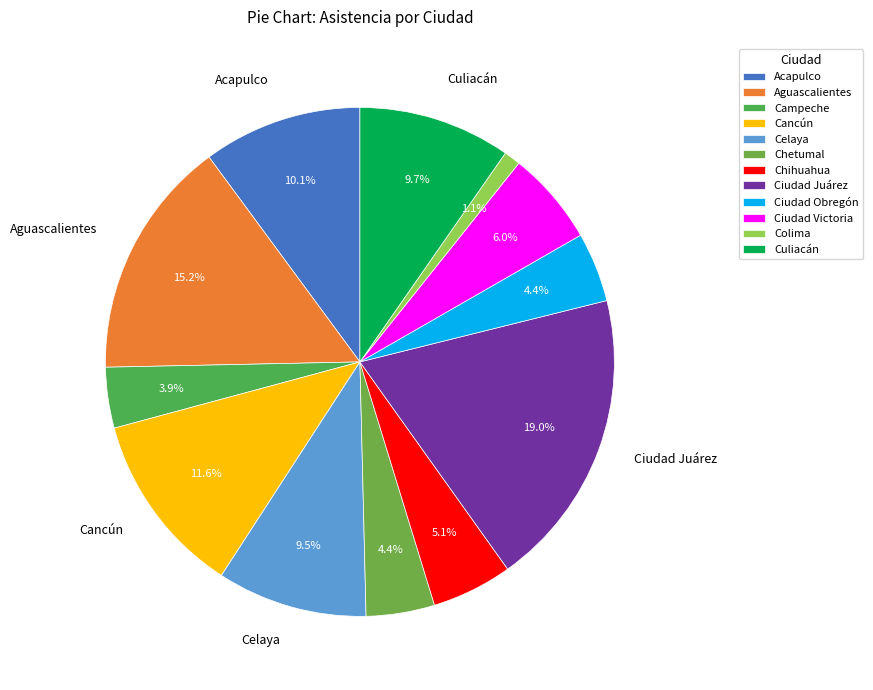

Rank the categories by value from highest to lowest.

Ciudad Juárez, Aguascalientes, Cancún, Acapulco, Culiacán, Celaya, Ciudad Victoria, Chihuahua, Ciudad Obregón, Chetumal, Campeche, Colima